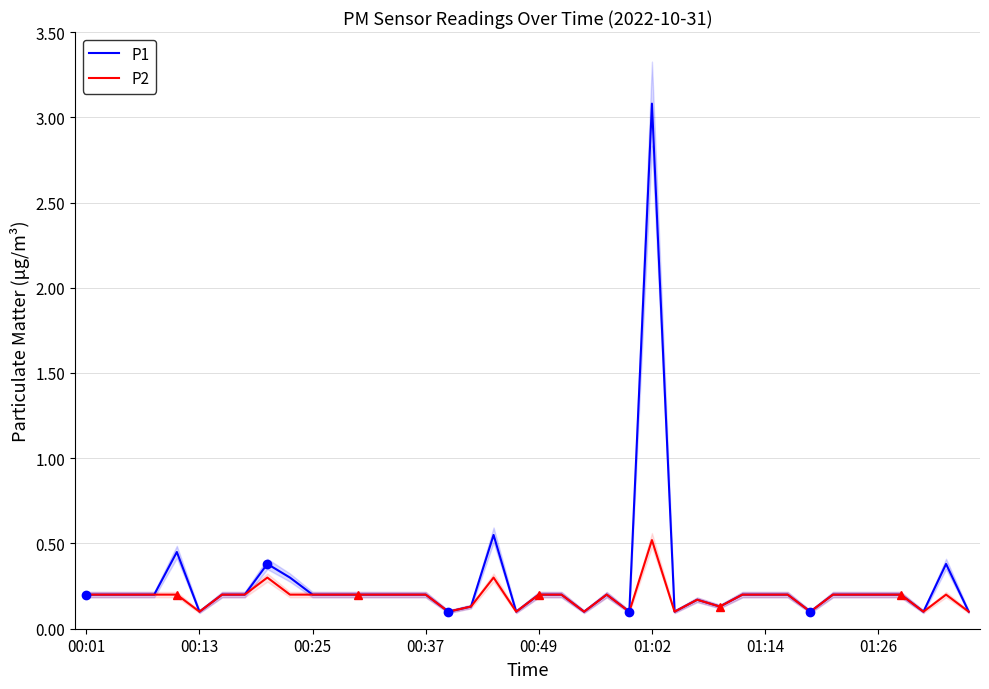

What is the difference between the maximum and minimum values in the P1 series?

3.0